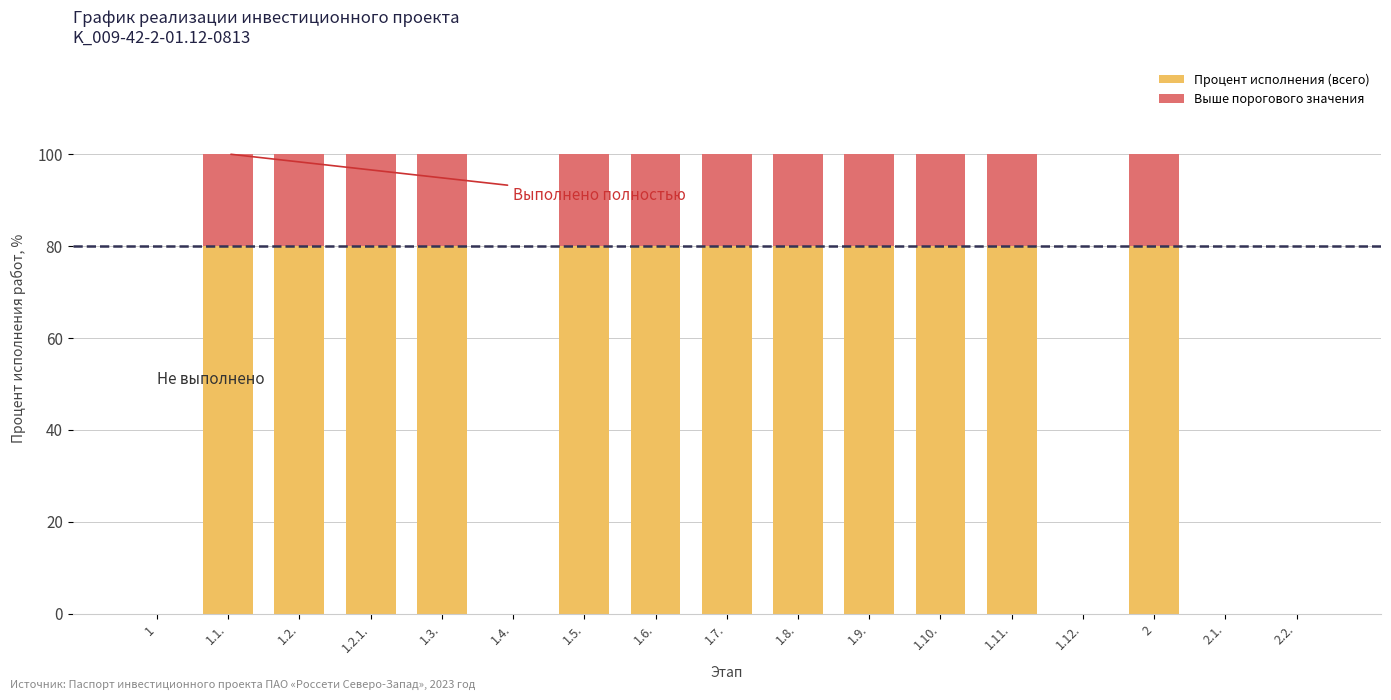

How many bars are there in total?

34